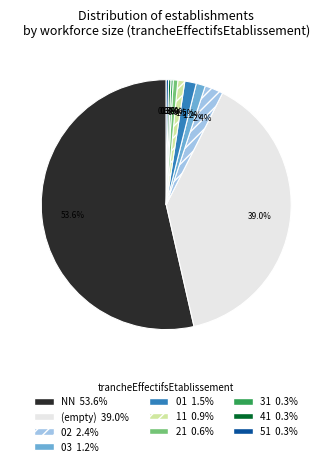

Is there a majority slice in this chart?

Yes